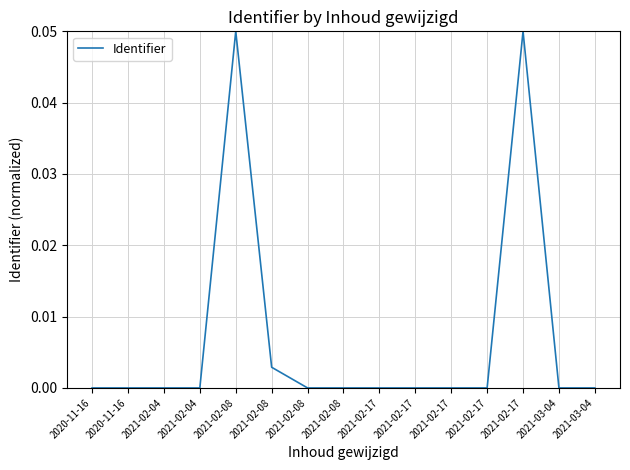

List the labels in order of value, smallest first.

2021-03-04, 2021-02-04, 2021-03-04, 2021-02-04, 2021-02-17, 2020-11-16, 2020-11-16, 2021-02-17, 2021-02-17, 2021-02-17, 2021-02-08, 2021-02-08, 2021-02-08, 2021-02-08, 2021-02-17